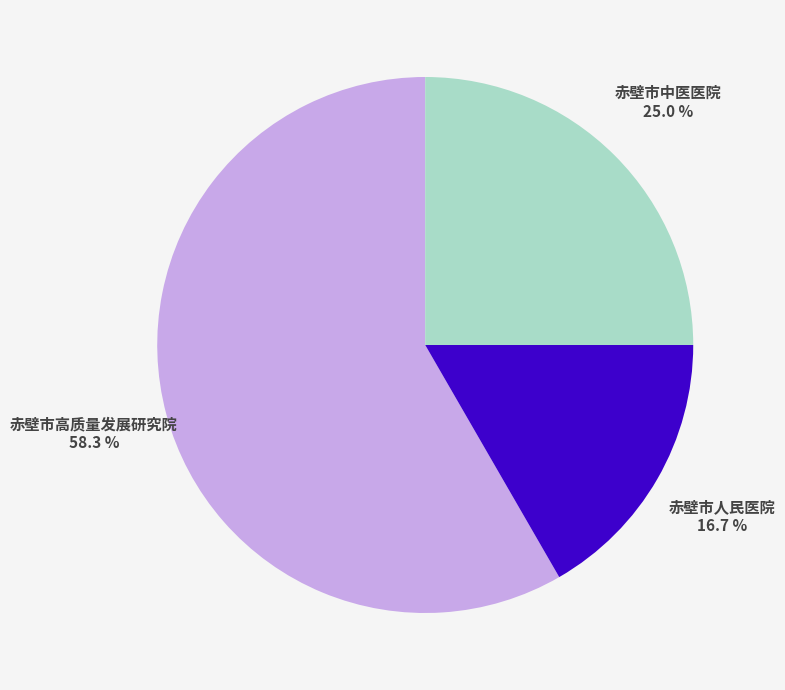

Rank the categories by value from lowest to highest.

赤壁市人民医院, 赤壁市中医医院, 赤壁市高质量发展研究院